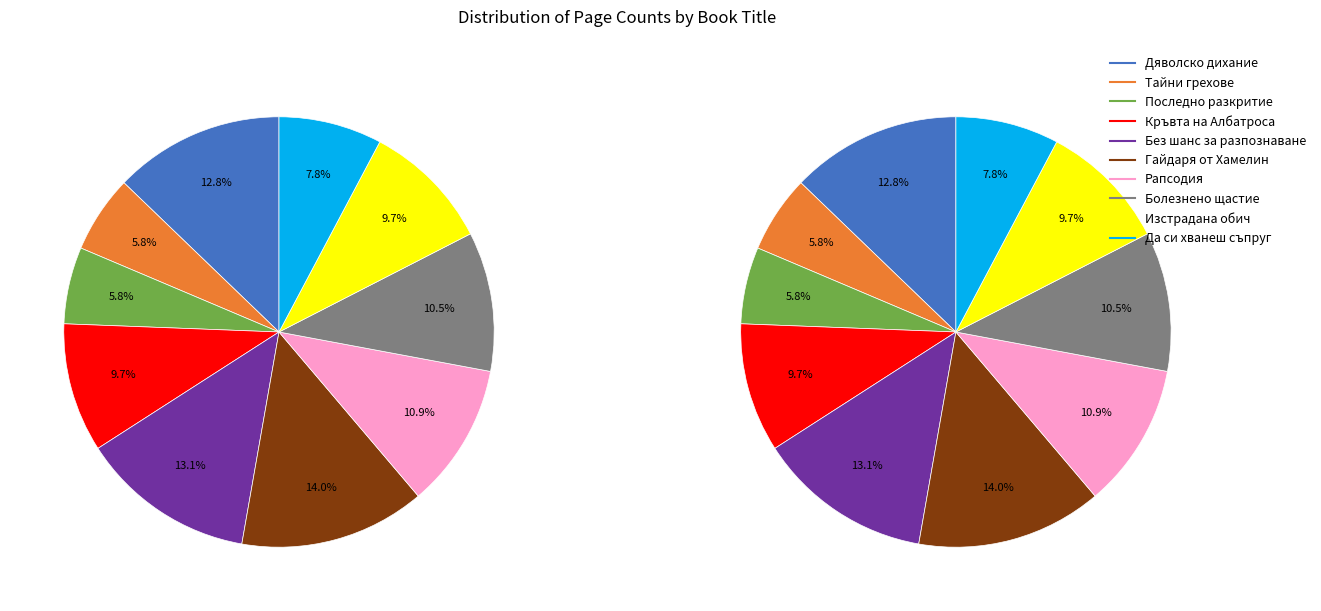

Rank the categories by value from lowest to highest.

Последно разкритие, Тайни грехове, Да си хванеш съпруг, Кръвта на Албатроса, Изстрадана обич, Болезнено щастие, Рапсодия, Дяволско дихание, Без шанс за разпознаване, Гайдаря от Хамелин